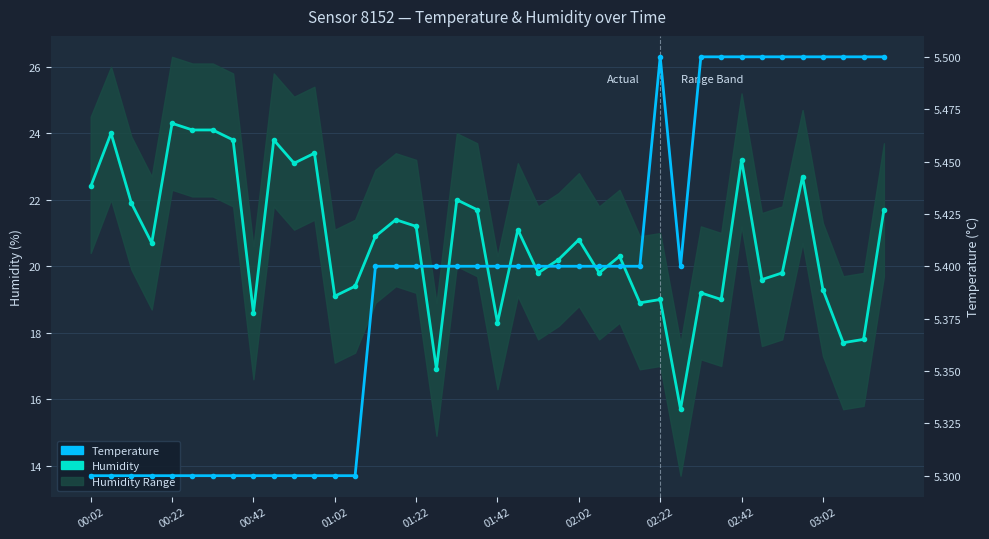

What is the highest value of the Temperature series?

5.5